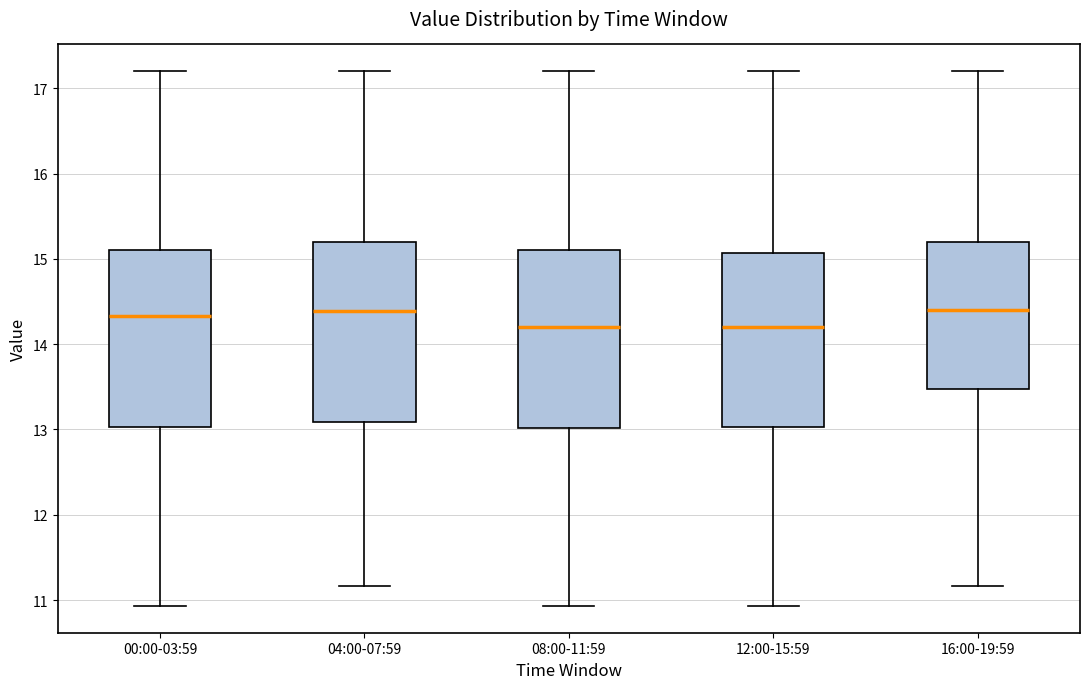

Where does the lower whisker of the box for 12:00-15:59 end on the y-axis? The values are not printed on the chart, so give them approximately, as read against the axis.

10.9